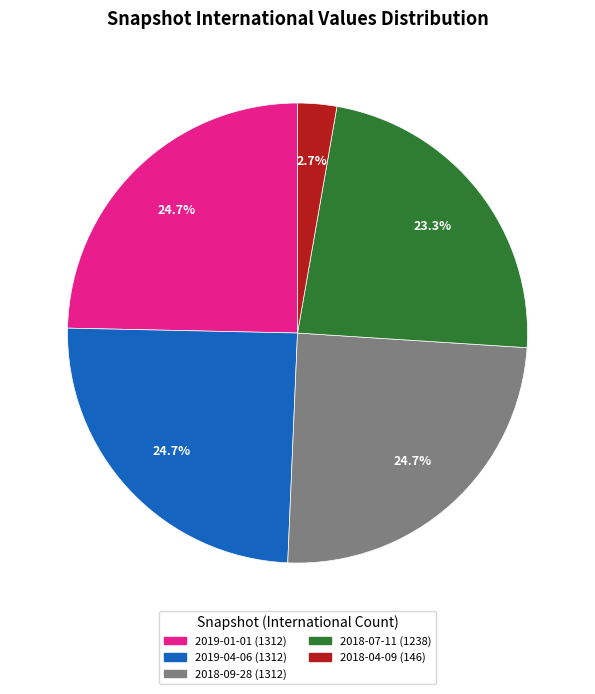

Is there any slice that represents more than half of the pie?

No